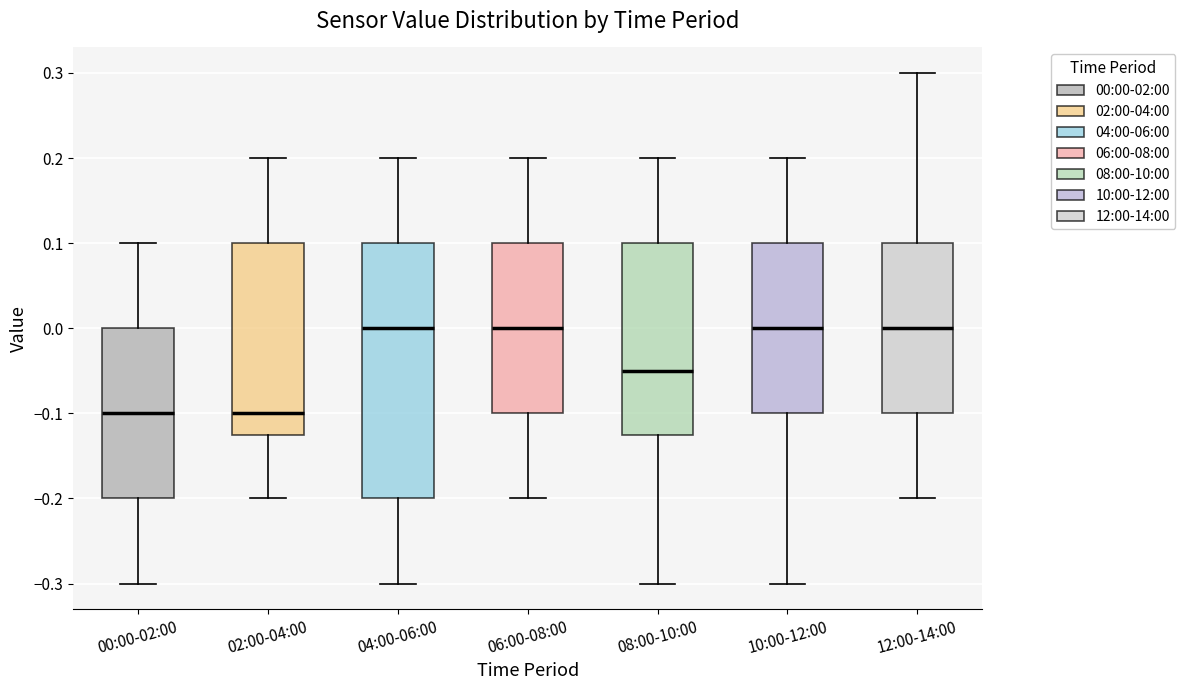

Which box is the tallest, from its lower edge to its upper edge?

04:00-06:00